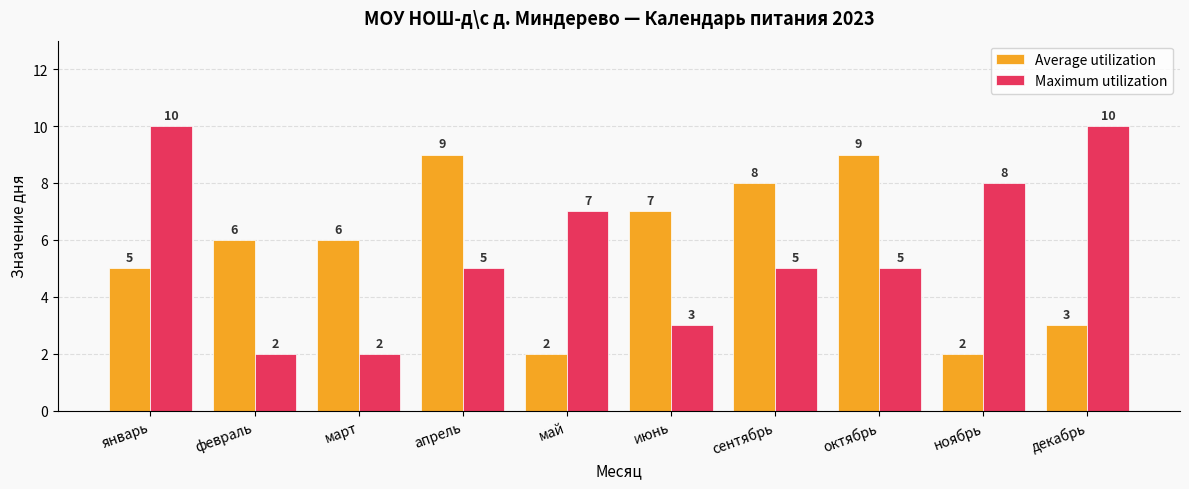

List the series in order of their peak value, highest first.

Maximum utilization, Average utilization